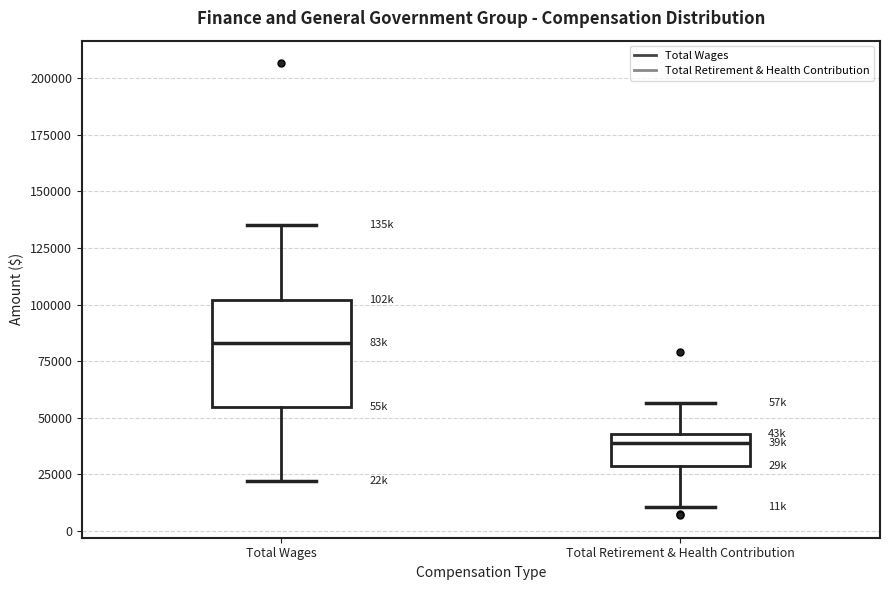

Which box's median line is the lowest?

Total Retirement & Health Contribution